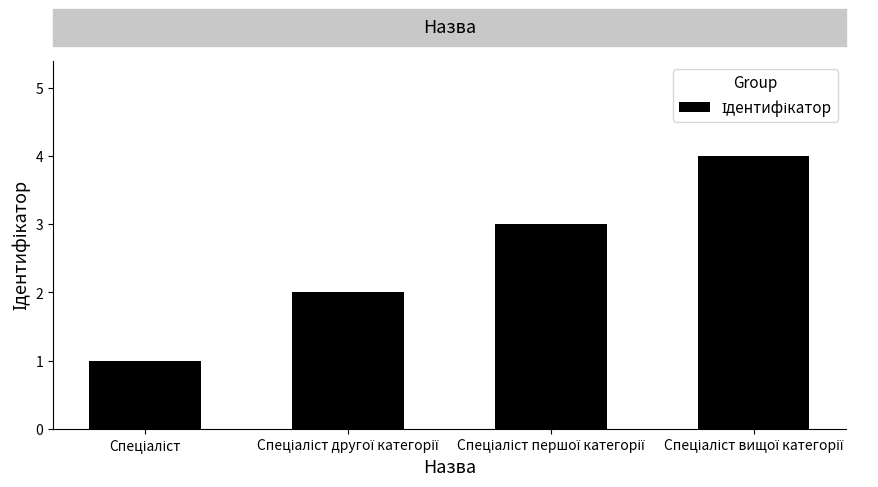

What is the sum of all values?

10